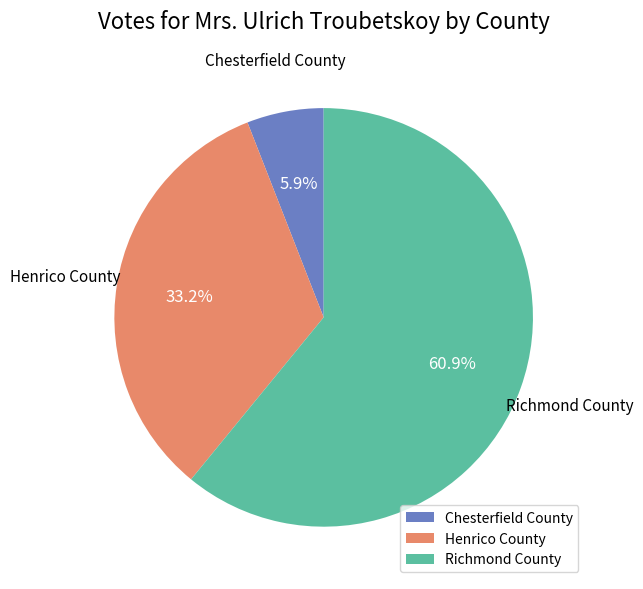

To the nearest percent, what is the difference between the largest and smallest slice percentages?

55%